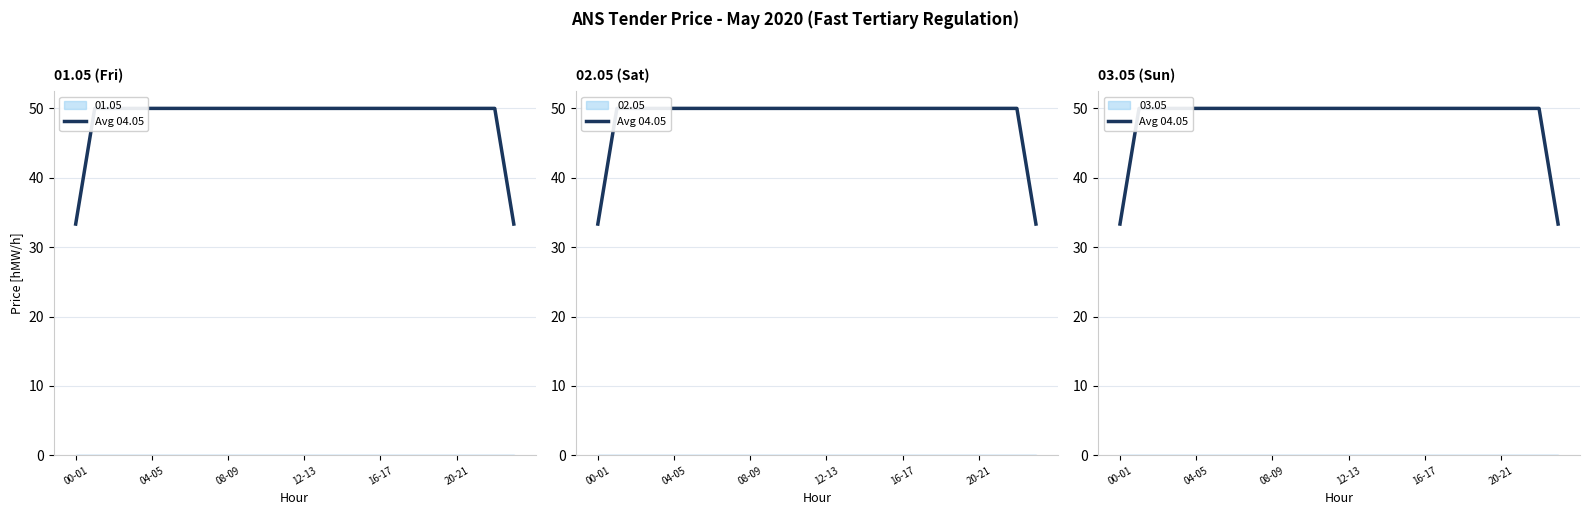

What position from the right is 13?

11